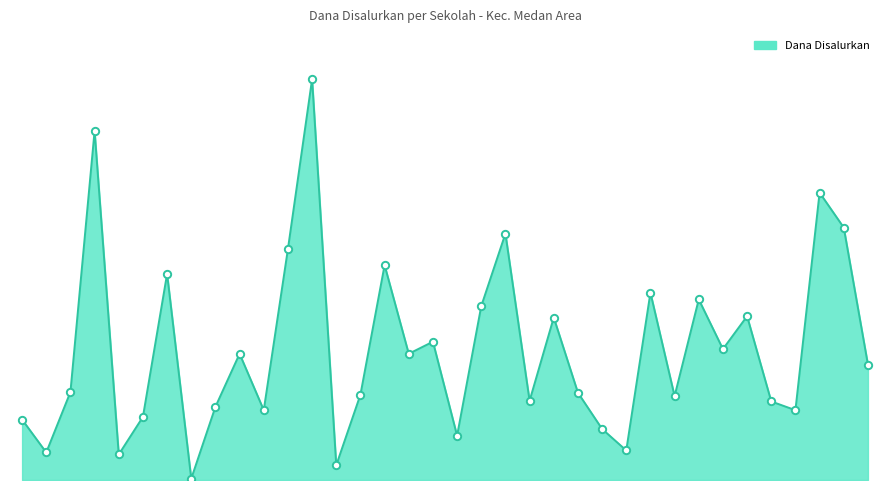

Is this an area chart (filled region under the line)?

Yes